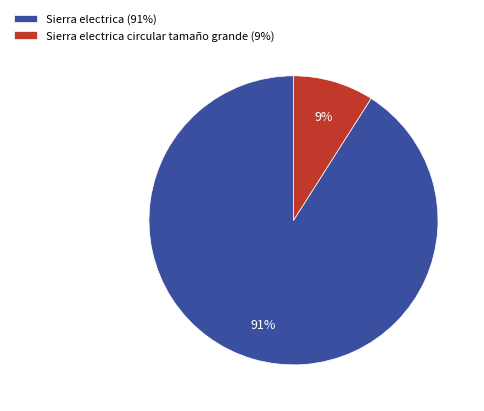

Rank the categories by value from lowest to highest.

Sierra electrica circular tamaño grande (9%), Sierra electrica (91%)